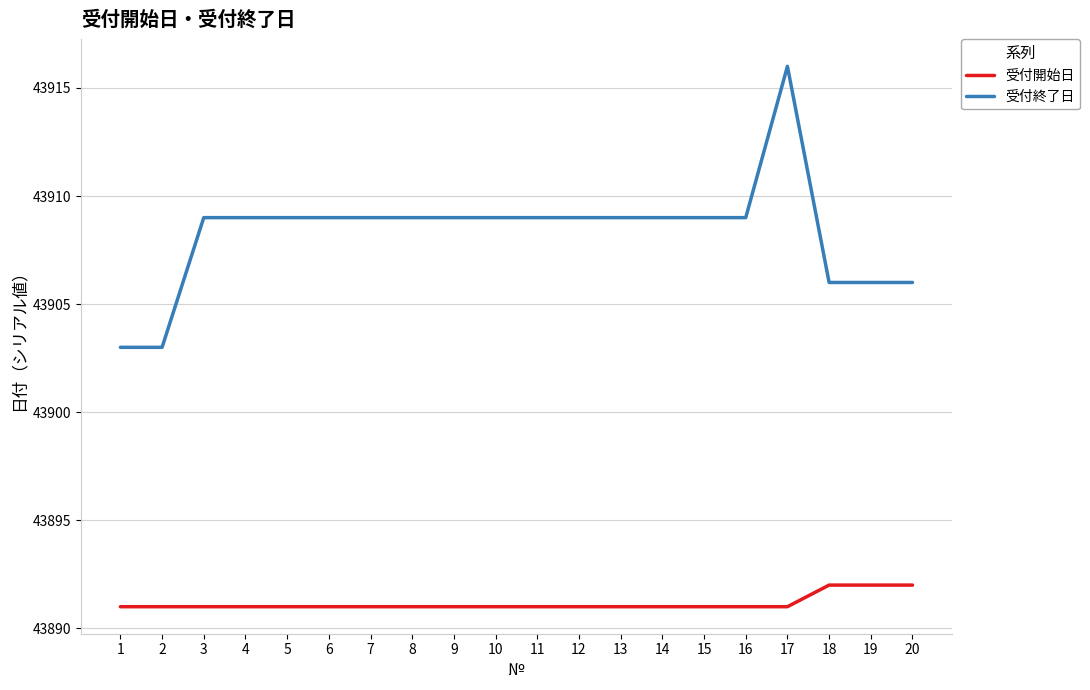

Is the value of 受付開始日 at 4 greater than the value of 受付終了日 at 16?

No